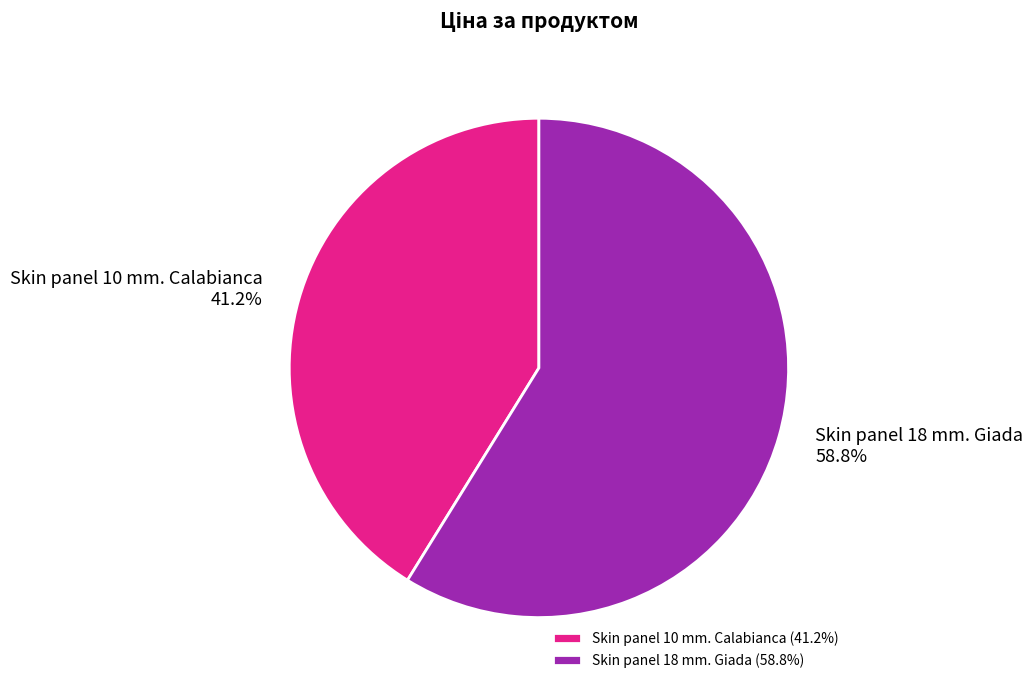

Approximately how many times larger is the value at Skin panel 18 mm. Giada compared to Skin panel 10 mm. Calabianca?

1.4